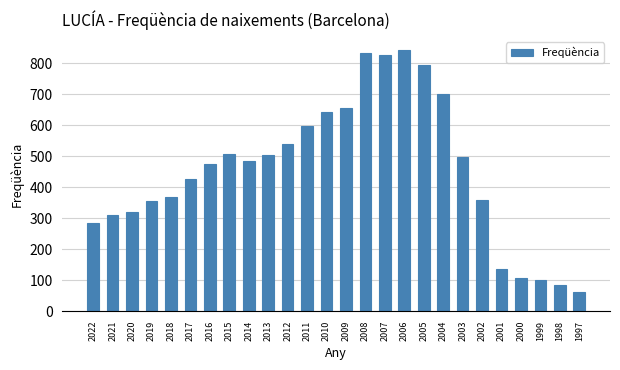

At which category does the chart reach its minimum across all series?

1997